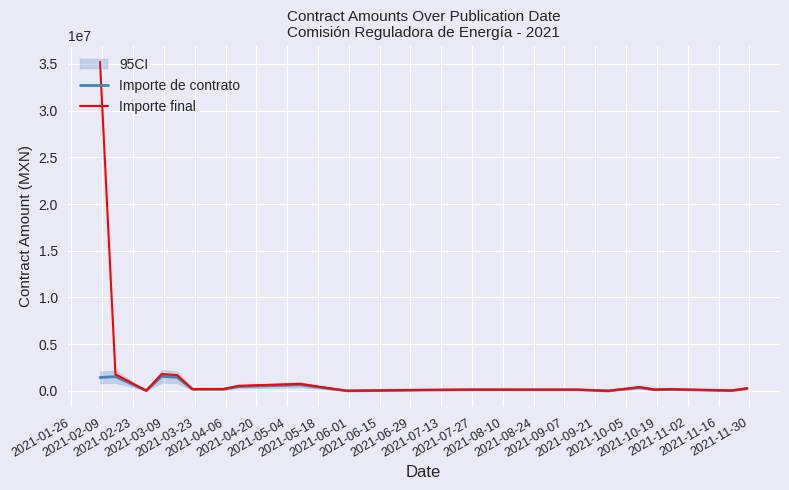

What is the maximum value for Importe final?

35200682.7